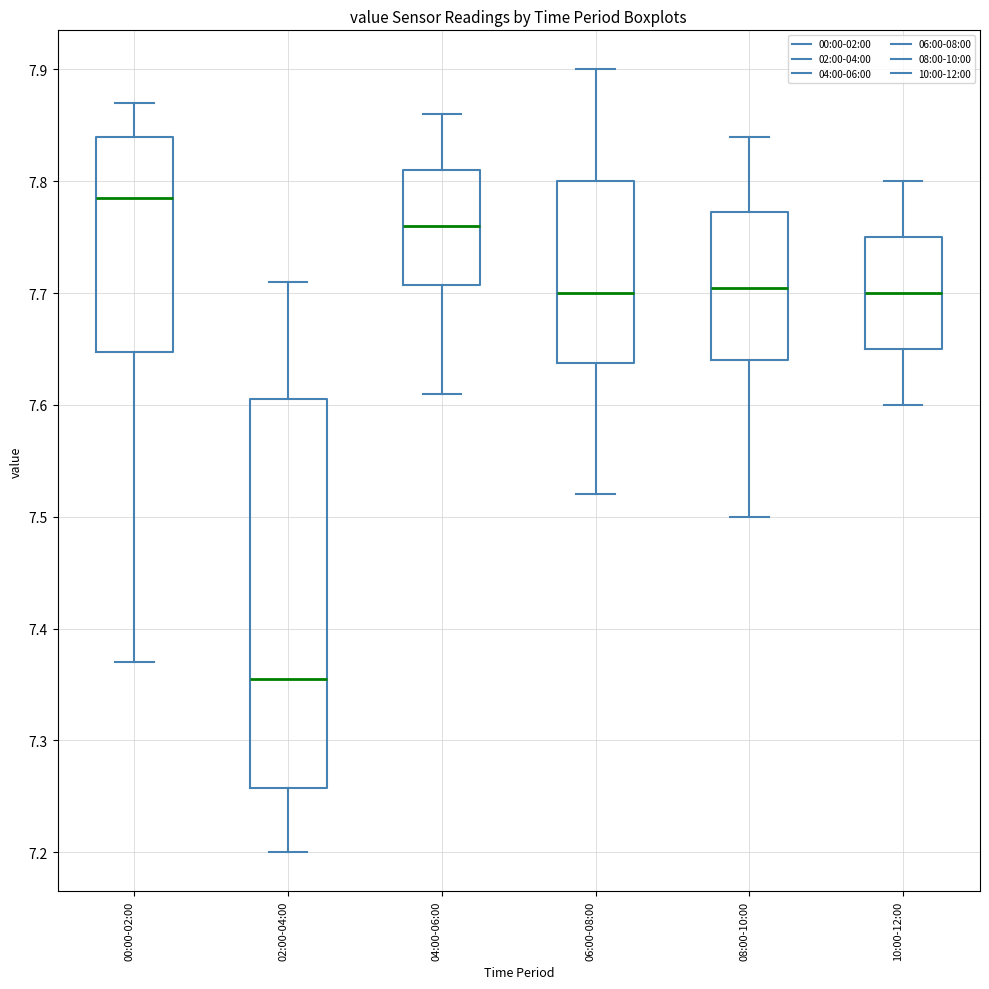

Where is the upper edge of the box for 02:00-04:00 on the y-axis? The values are not printed on the chart, so give them approximately, as read against the axis.

7.61